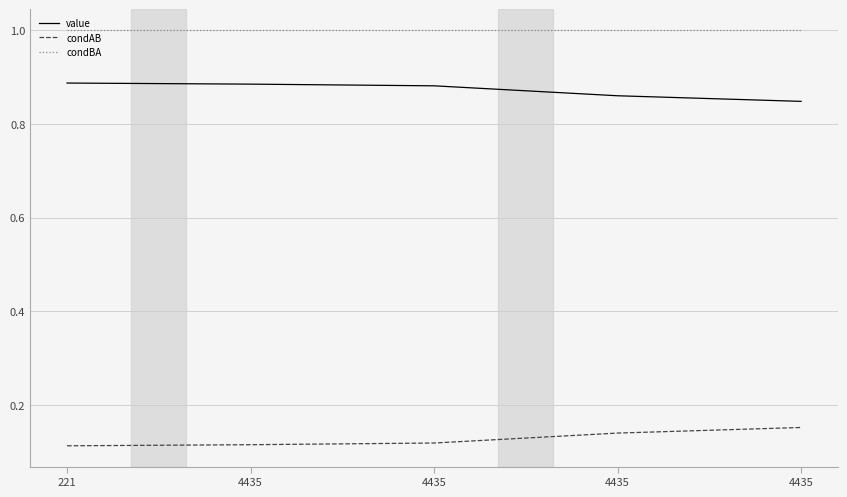

What is the maximum value shown in the chart?

1.0